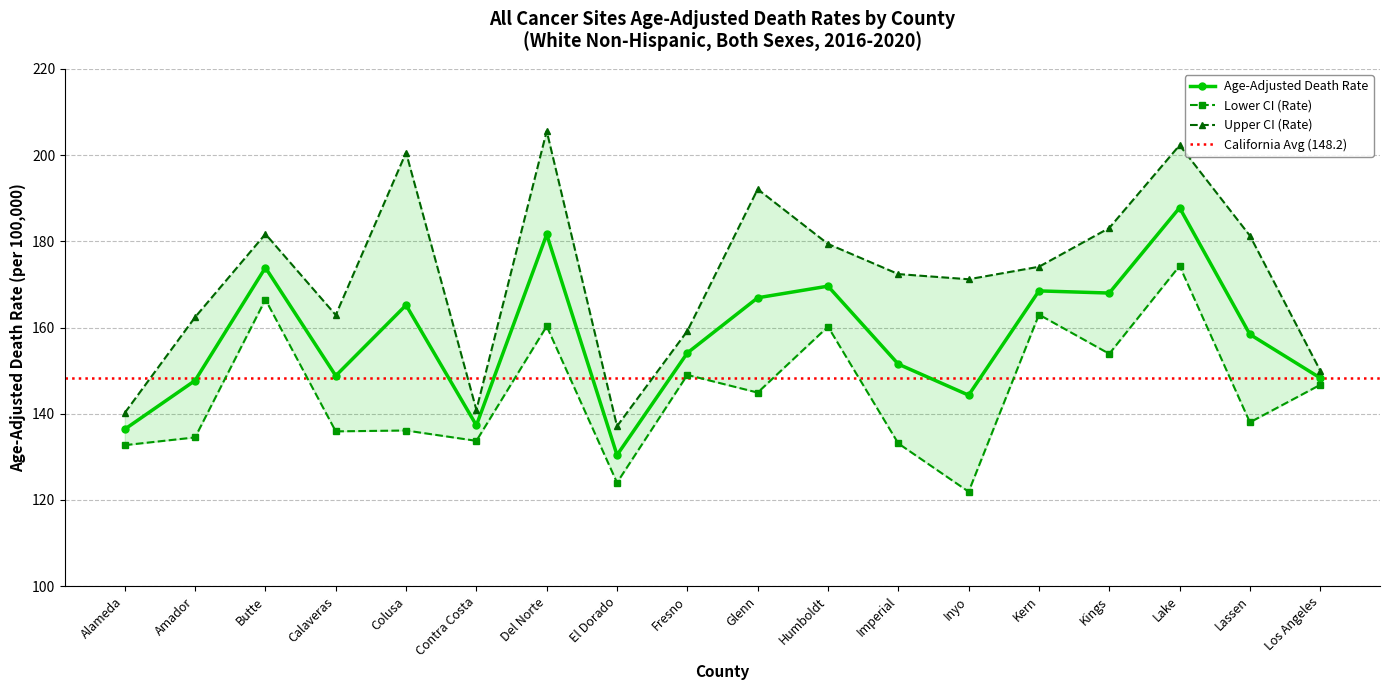

What are all the series names shown in the legend?

Age-Adjusted Death Rate, Lower CI (Rate), Upper CI (Rate)